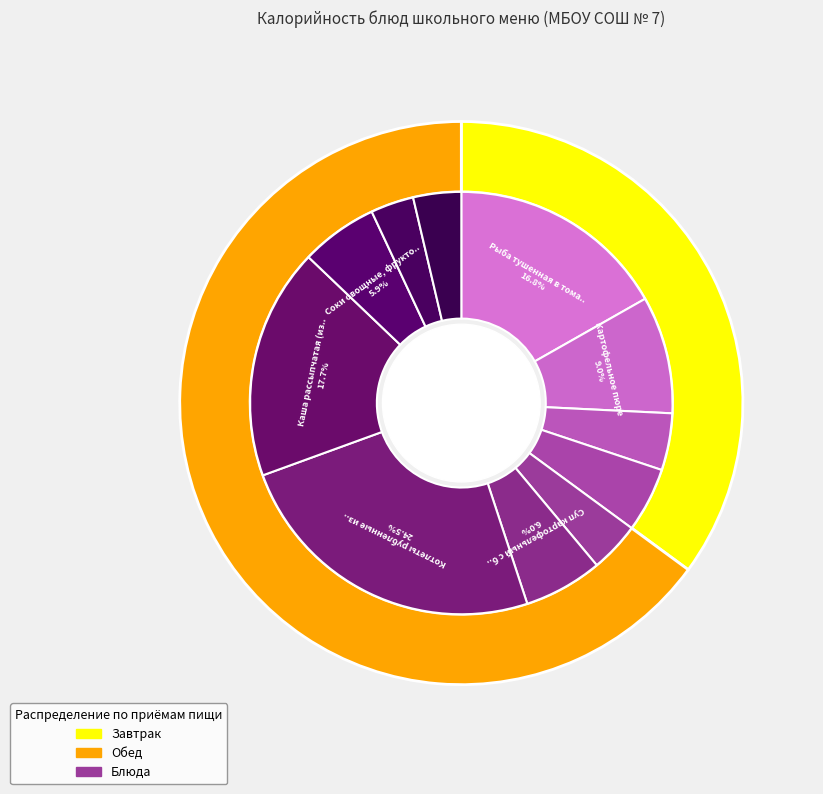

Is Соки овощные, фруктовые и ягодные the majority of the pie?

No